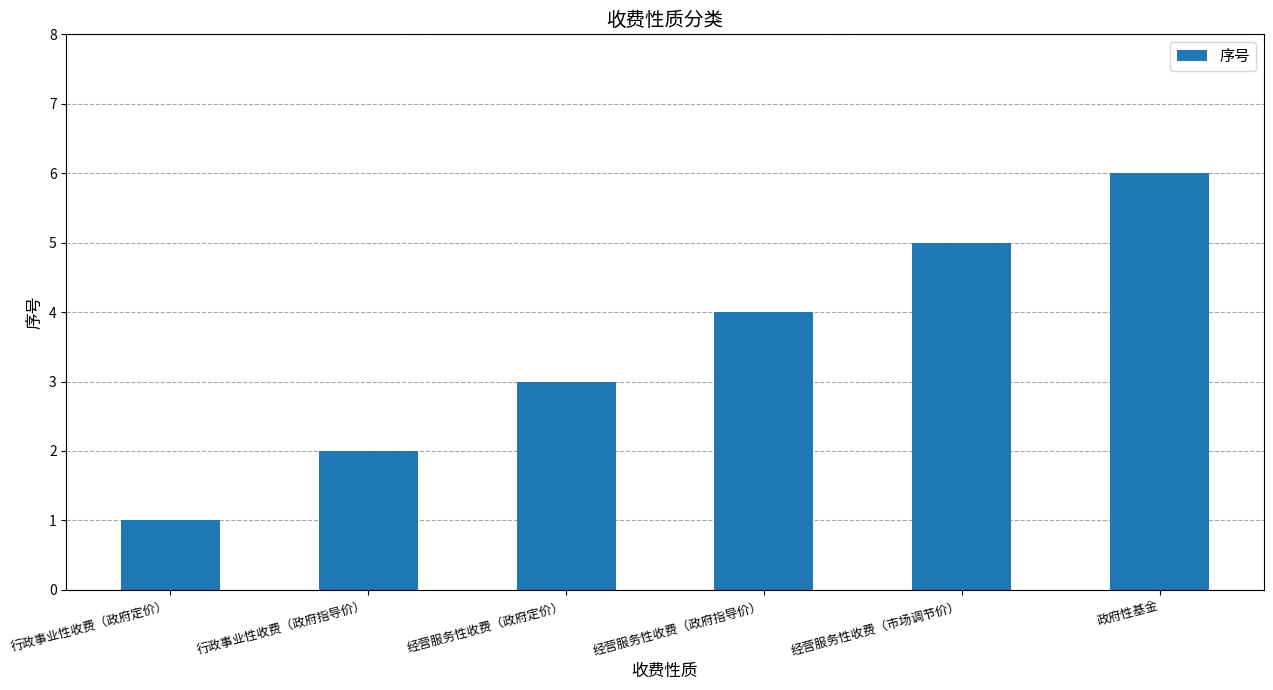

What is the label of the 2nd bar from the right?

经营服务性收费（市场调节价）